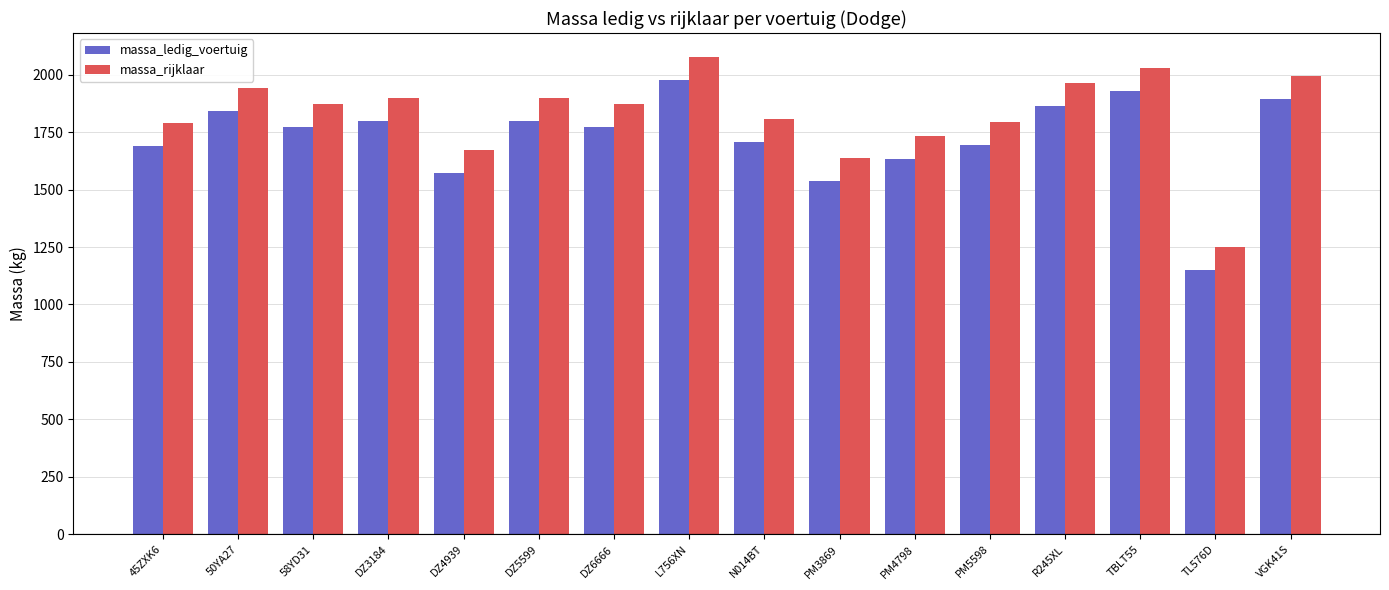

How many values in the massa_ledig_voertuig series are below 1770?

7